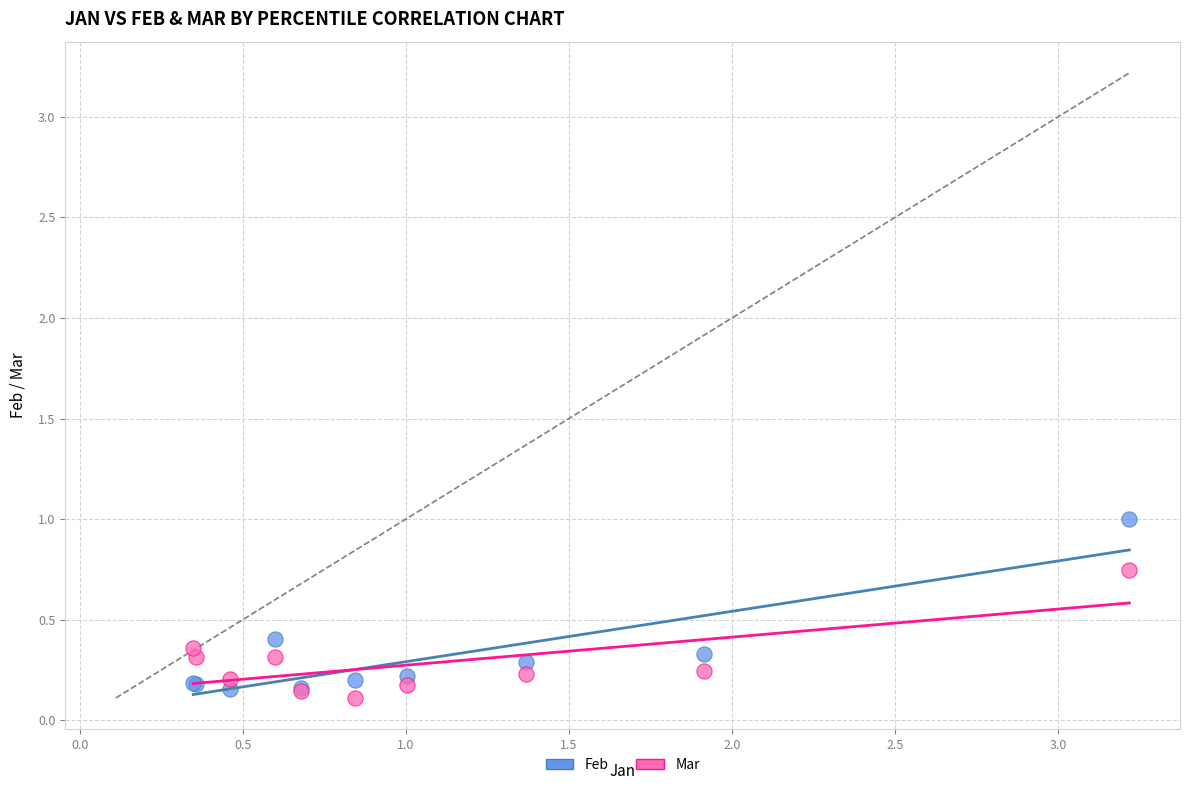

Which series has the largest Y range (max minus min)?

Feb